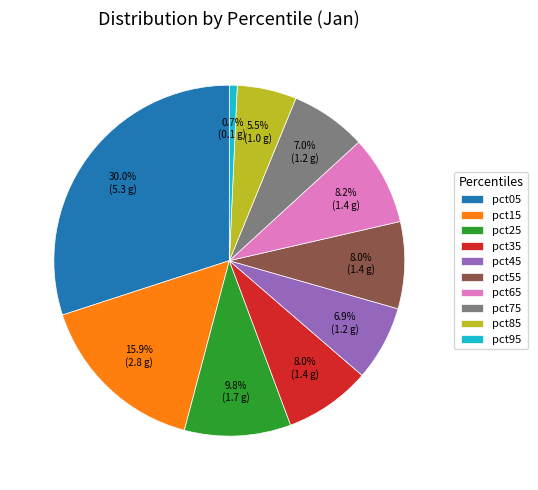

What is the total percentage of pct05 and pct95?

30.7%